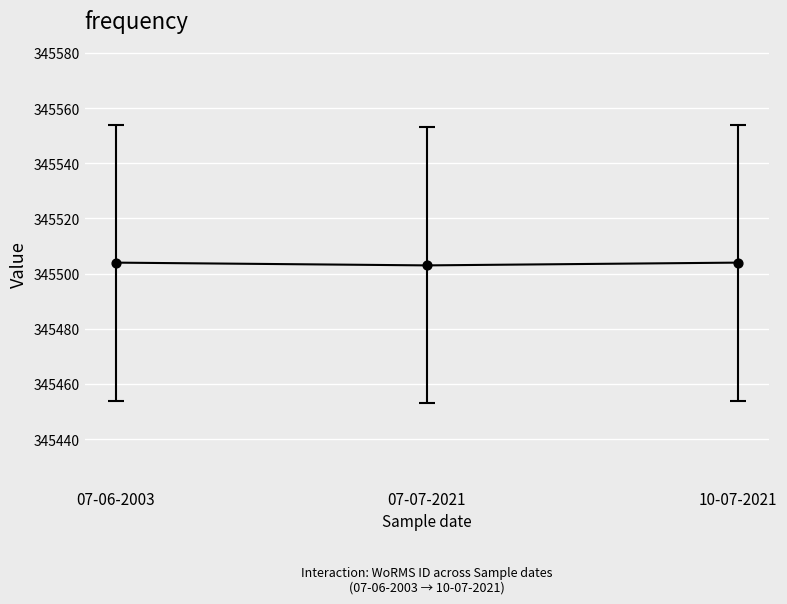

What is the change in value from 07-06-2003 to 07-07-2021?

-1